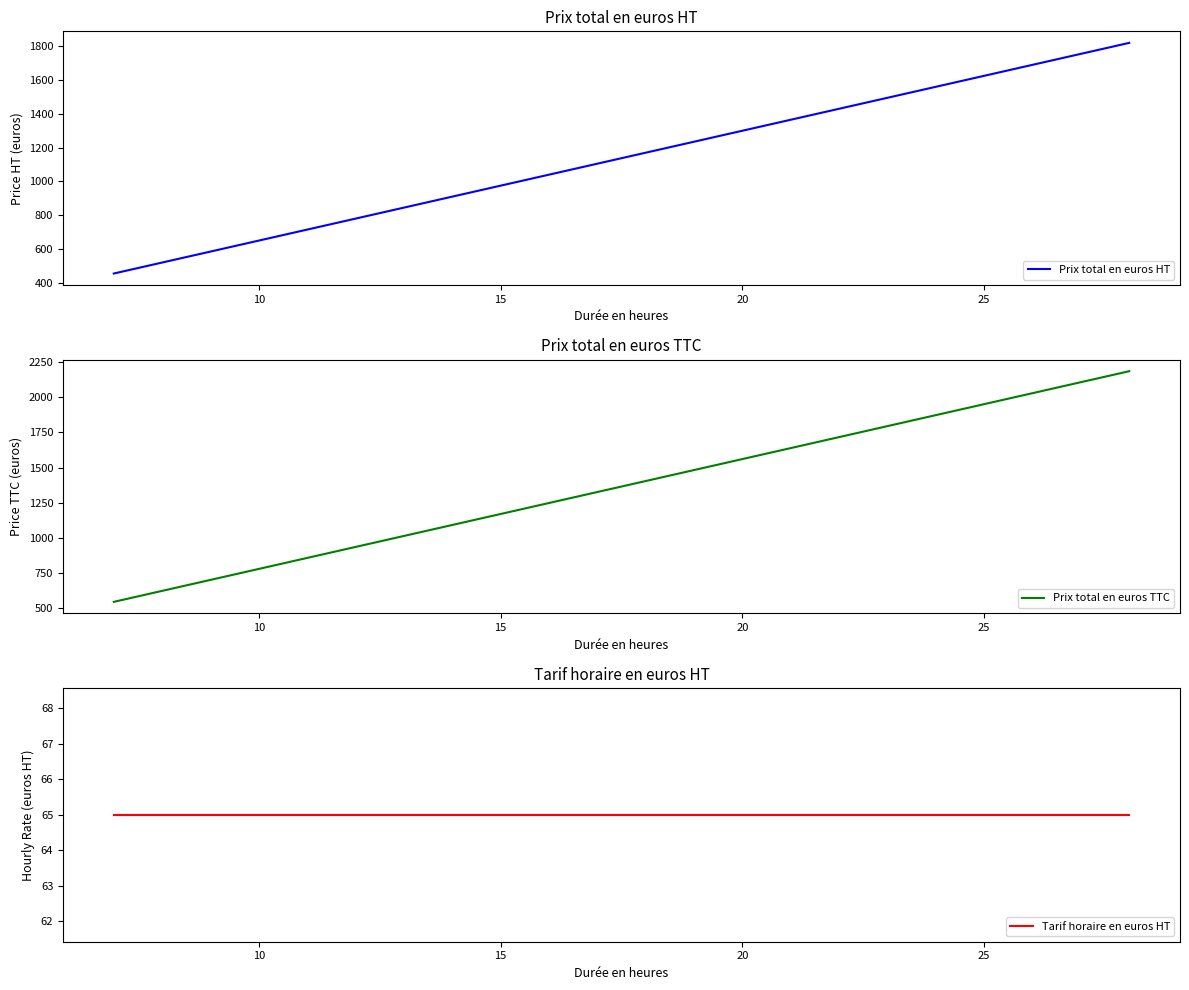

Does the chart have visible grid lines?

No